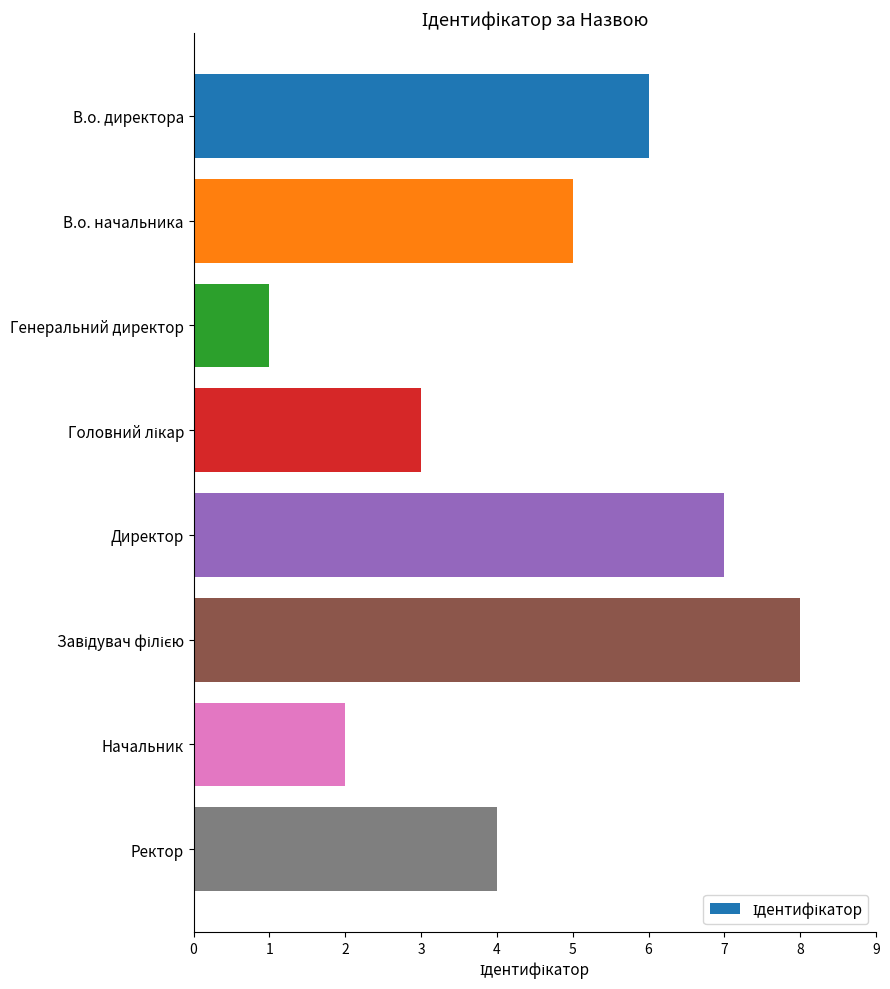

Which category has the lowest value across all series?

Генеральний директор